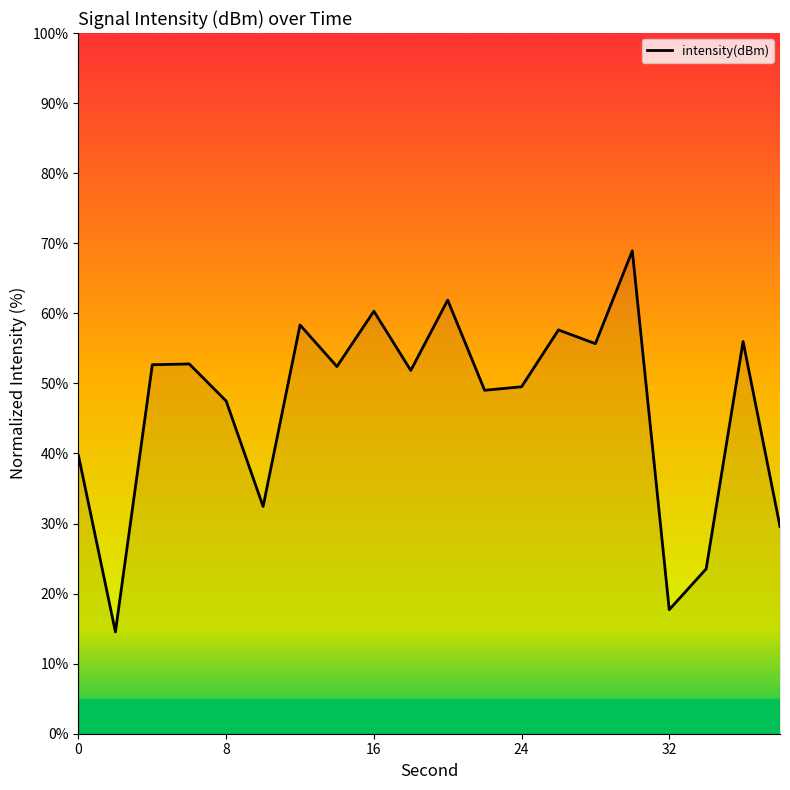

What is the difference between the maximum and minimum values?

54.4